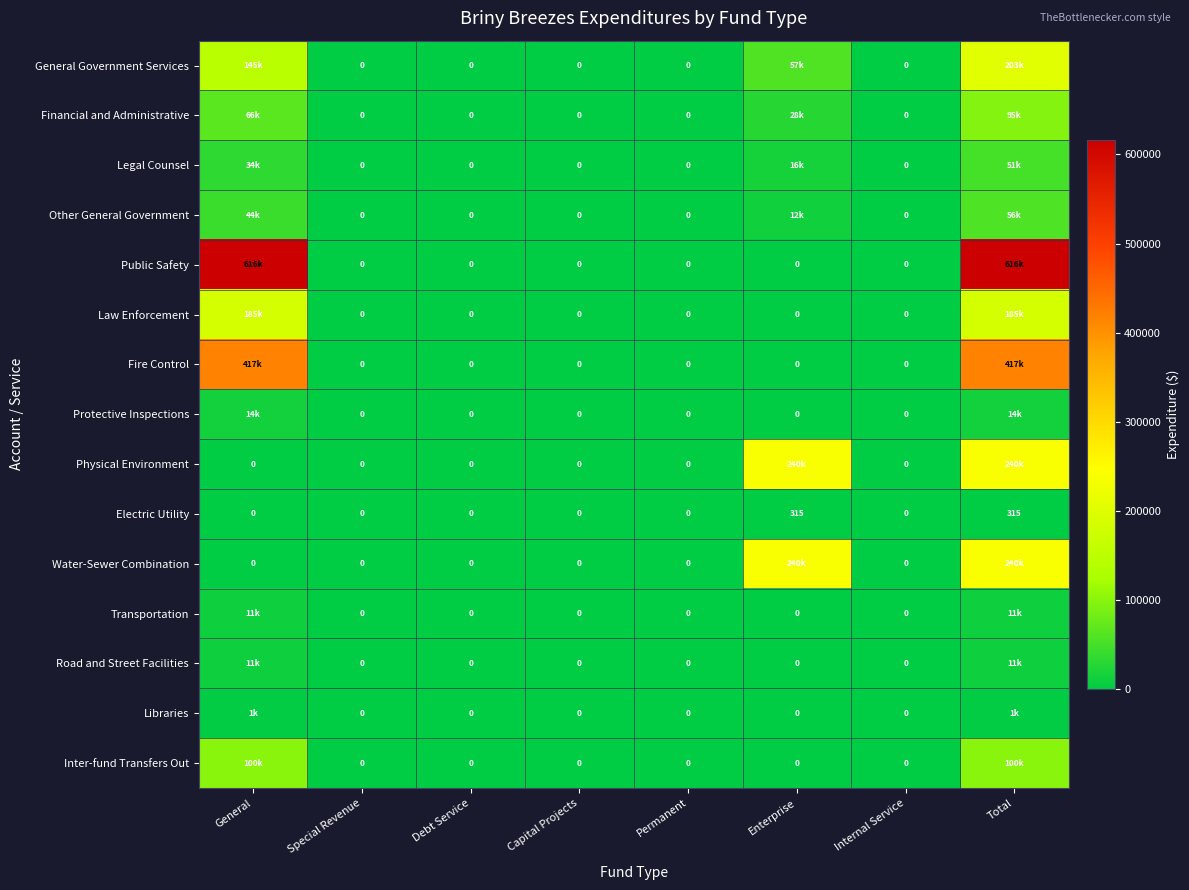

What is the difference between the second highest and minimum values in the Electric Utility series?

315